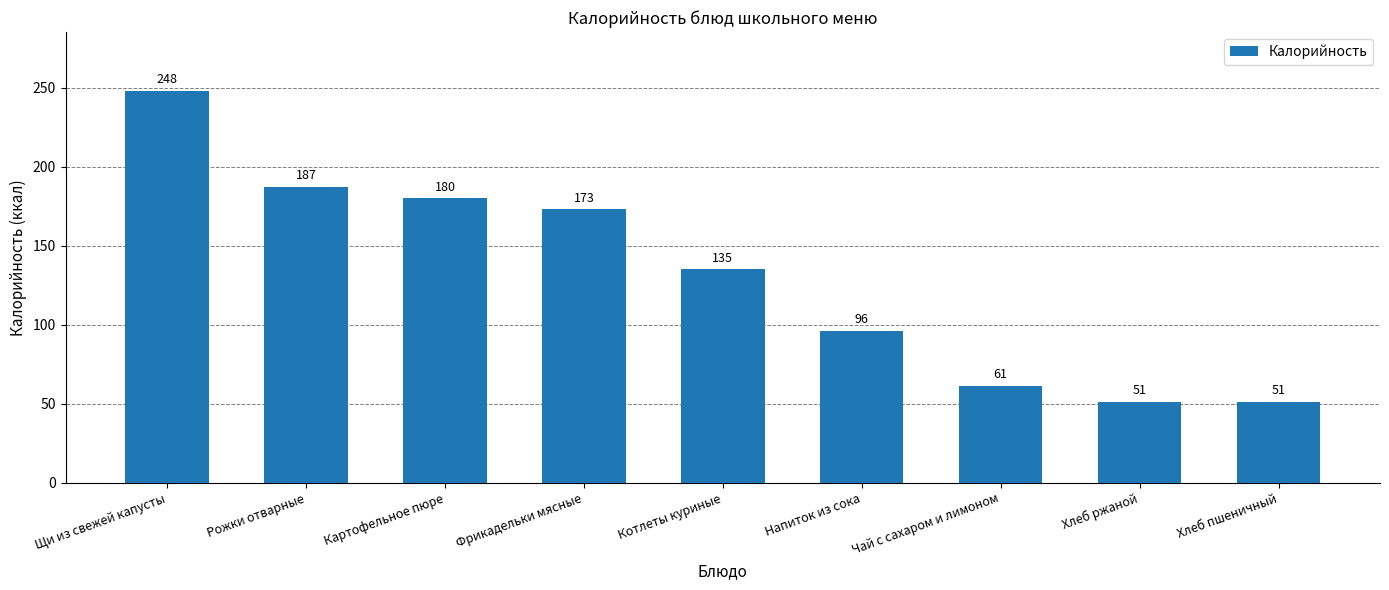

Is it true that the value at Хлеб пшеничный is 77?

False